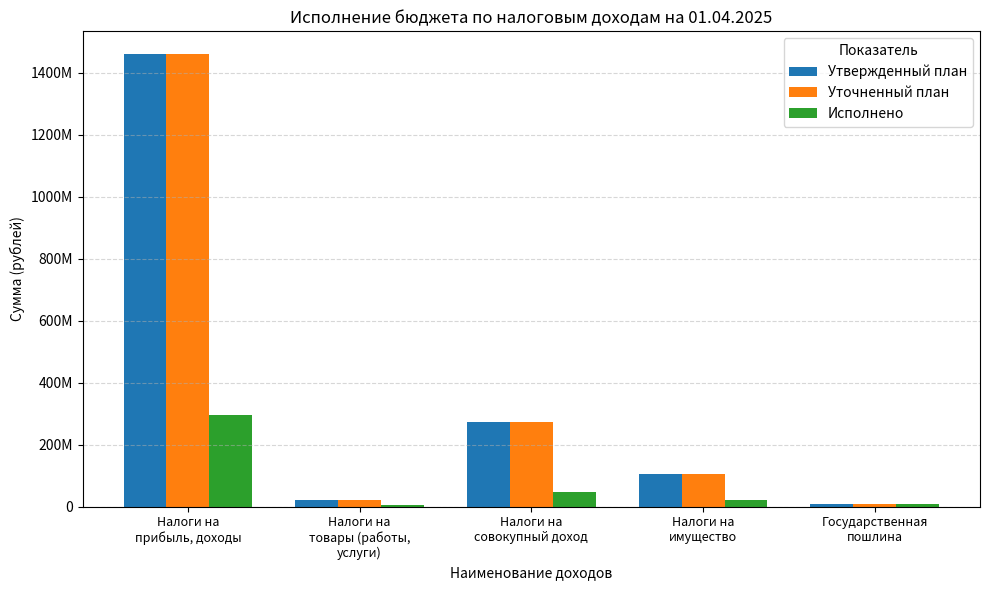

The Уточненный план series shows 418702531.6 at Налоги на
совокупный доход. True or false?

False